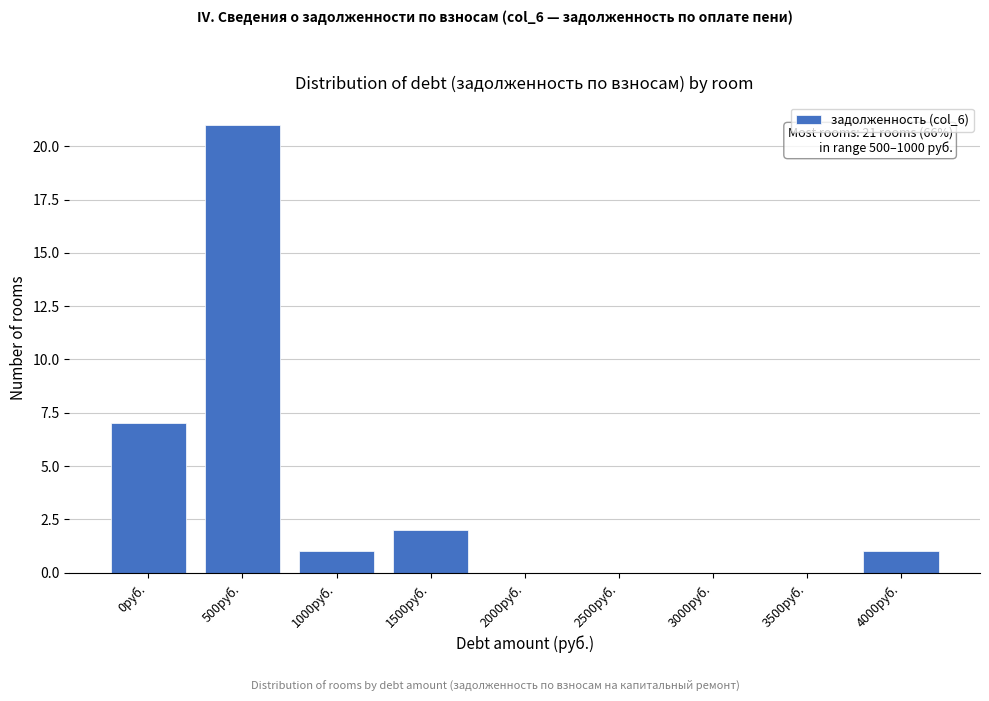

Reading left to right, what are all the values shown in this chart?

0руб.=7	500руб.=21	1000руб.=1	1500руб.=2	2000руб.=0	2500руб.=0	3000руб.=0	3500руб.=0	4000руб.=1